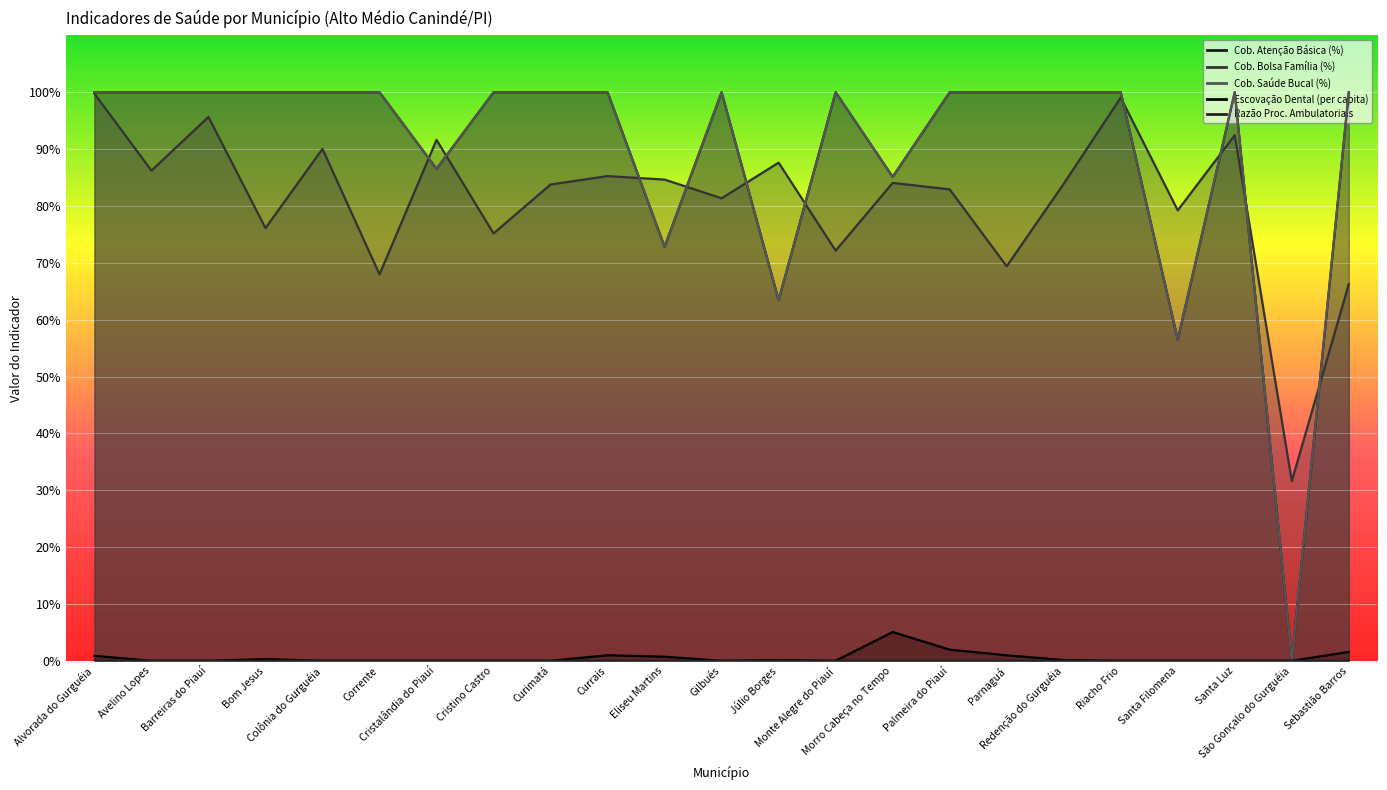

What is the average value of the Cob. Saúde Bucal (%) series?

89.8